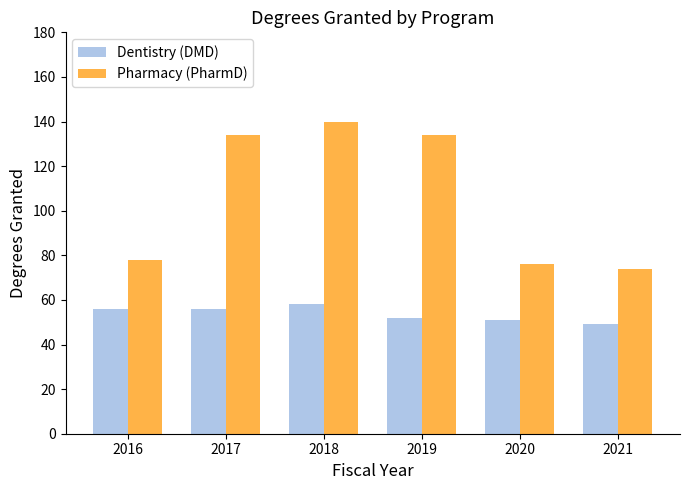

What is the difference between the maximum and minimum values in the Dentistry (DMD) series?

9